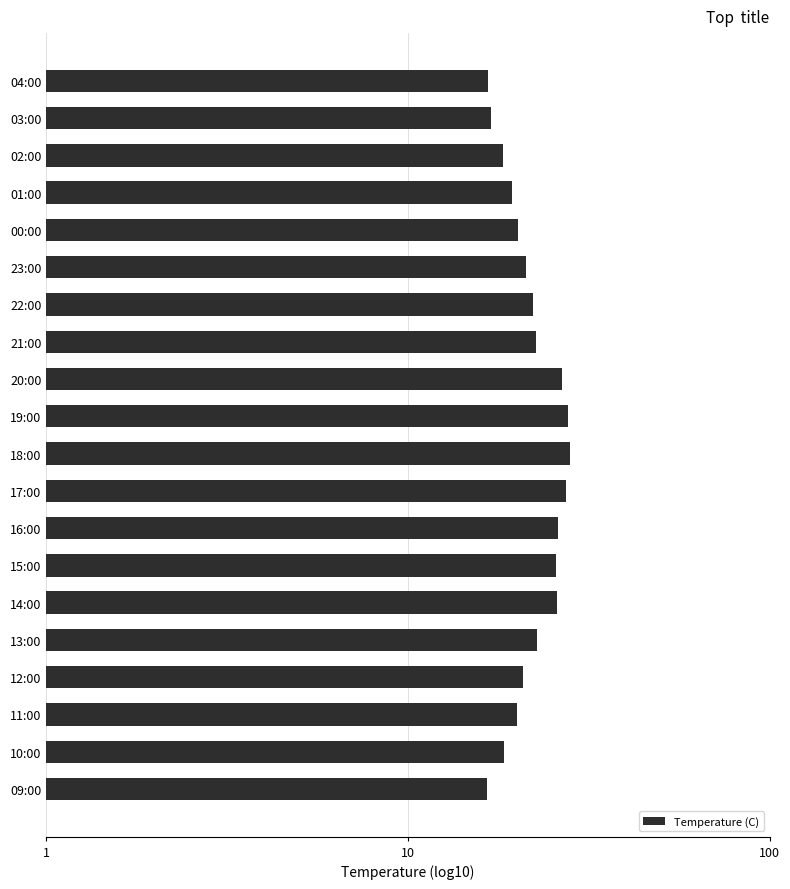

Are the bars horizontal?

Yes